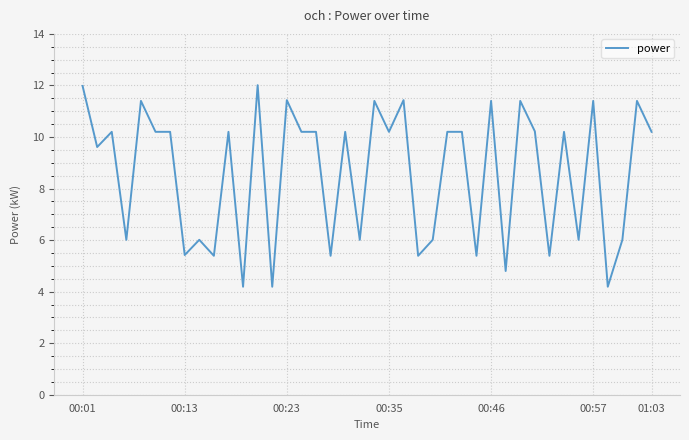

What is the sum of all values?

343.3